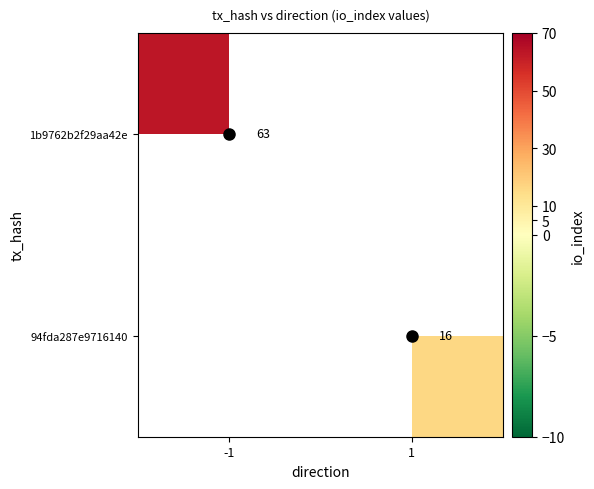

The 1b9762b2f29aa42e series shows 63 at -1. True or false?

True